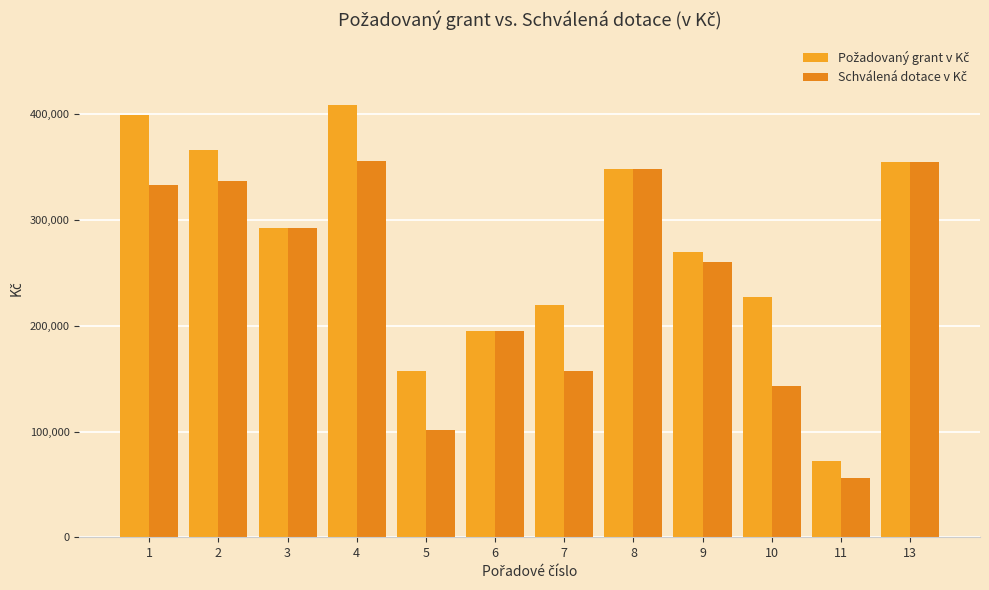

What is the total value across all series at 1?

732170